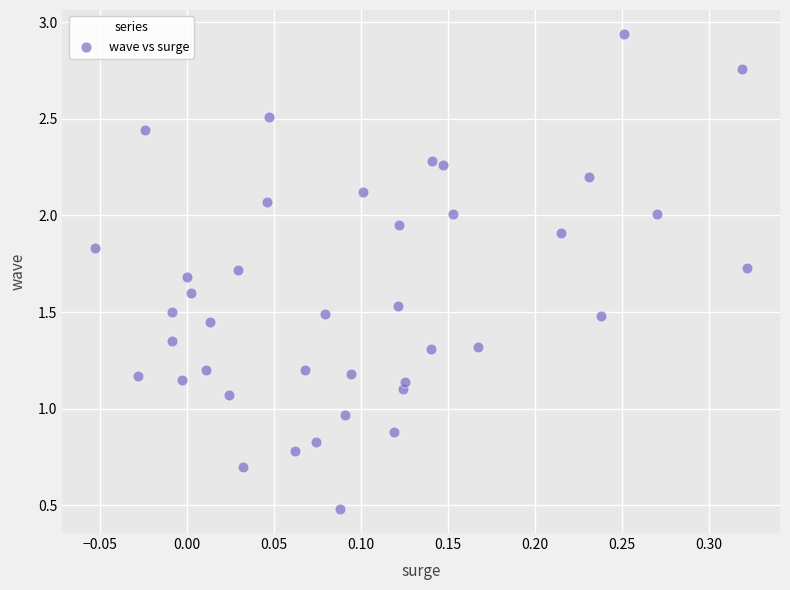

What is the range of X values (max minus min)?

0.4